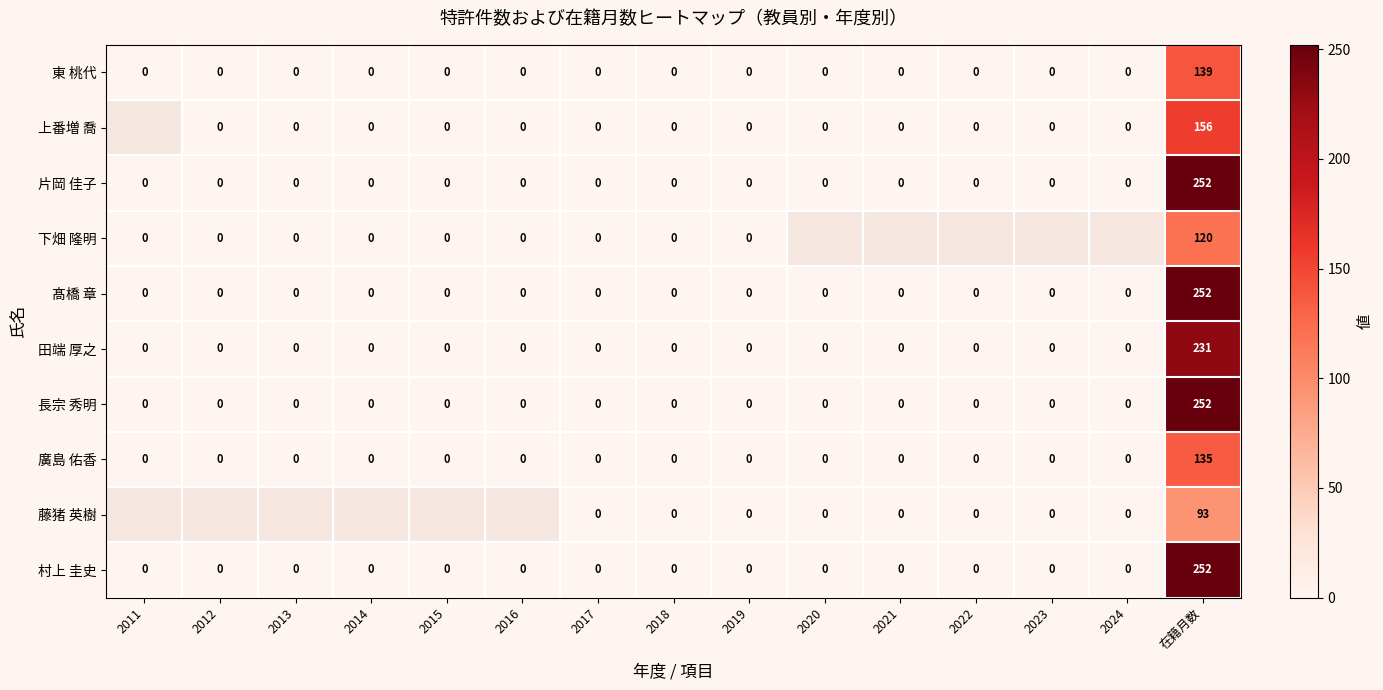

What is the average value of the 長宗 秀明 series?

17